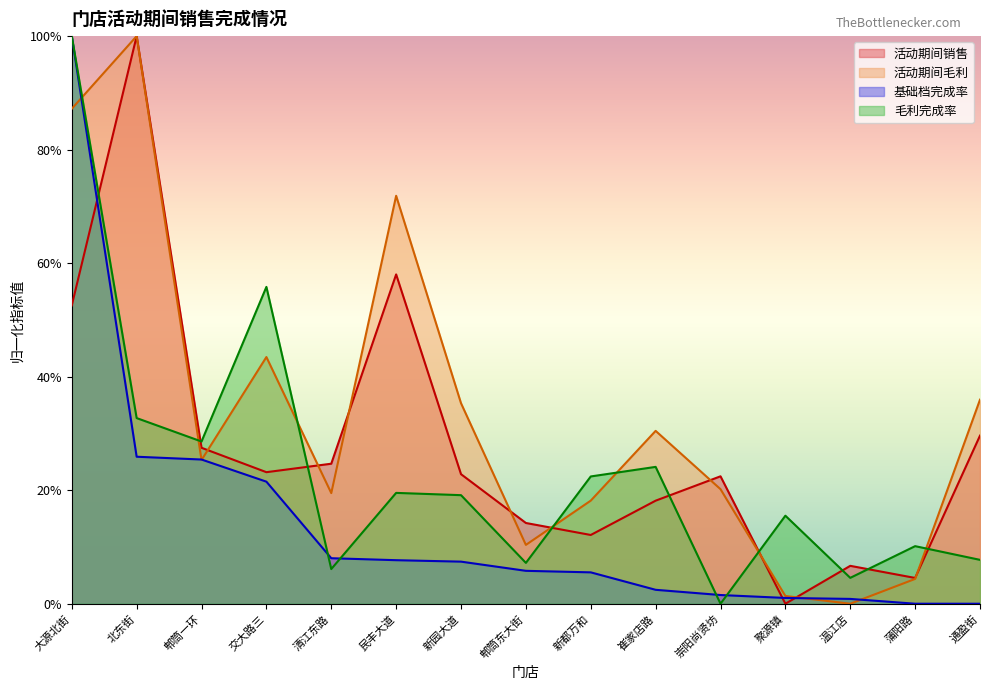

True or false: 基础档完成率 and 活动期间销售 cross at least once.

True